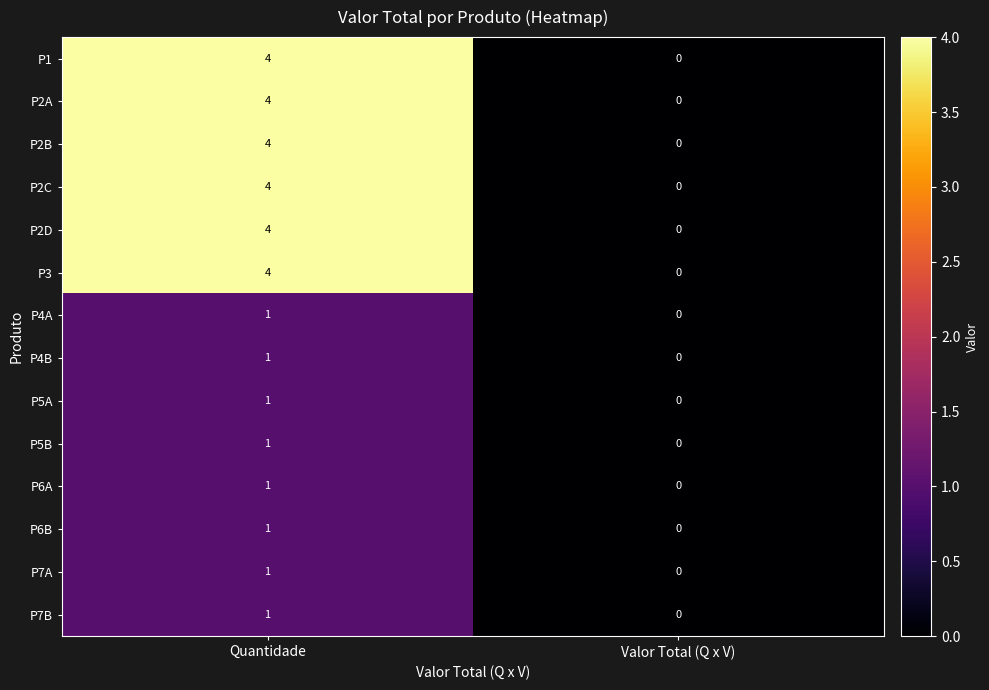

Reading left to right, list all the values displayed in this chart.

P1: 4	0
P2A: 4	0
P2B: 4	0
P2C: 4	0
P2D: 4	0
P3: 4	0
P4A: 1	0
P4B: 1	0
P5A: 1	0
P5B: 1	0
P6A: 1	0
P6B: 1	0
P7A: 1	0
P7B: 1	0